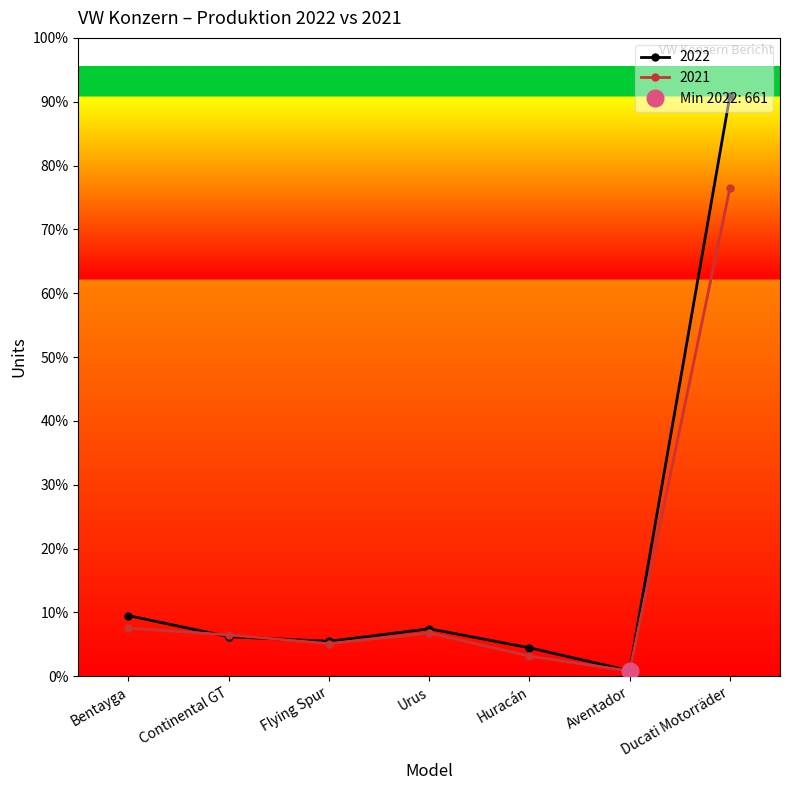

What is the difference between the second highest and minimum values in the 2022 series?

6685